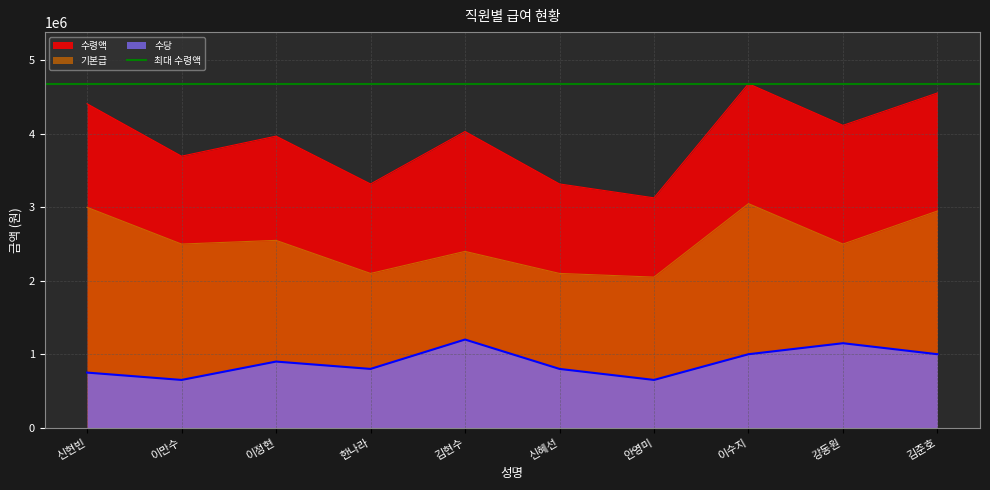

The value of 기본급 at 강동원 is 1528799. True or false?

False